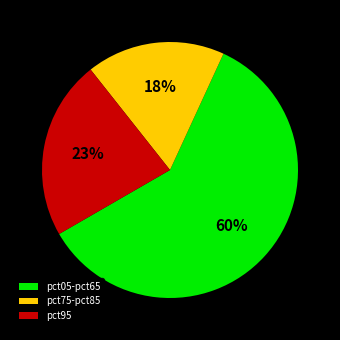

Approximately how many times larger is the value at pct75-pct85 compared to pct05-pct65?

0.3